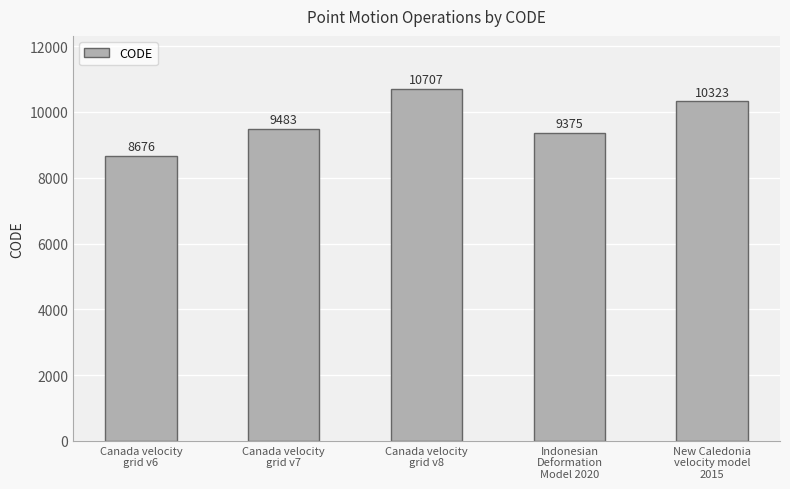

The chart shows a value of 2156 at Canada velocity
grid v6. True or false?

False